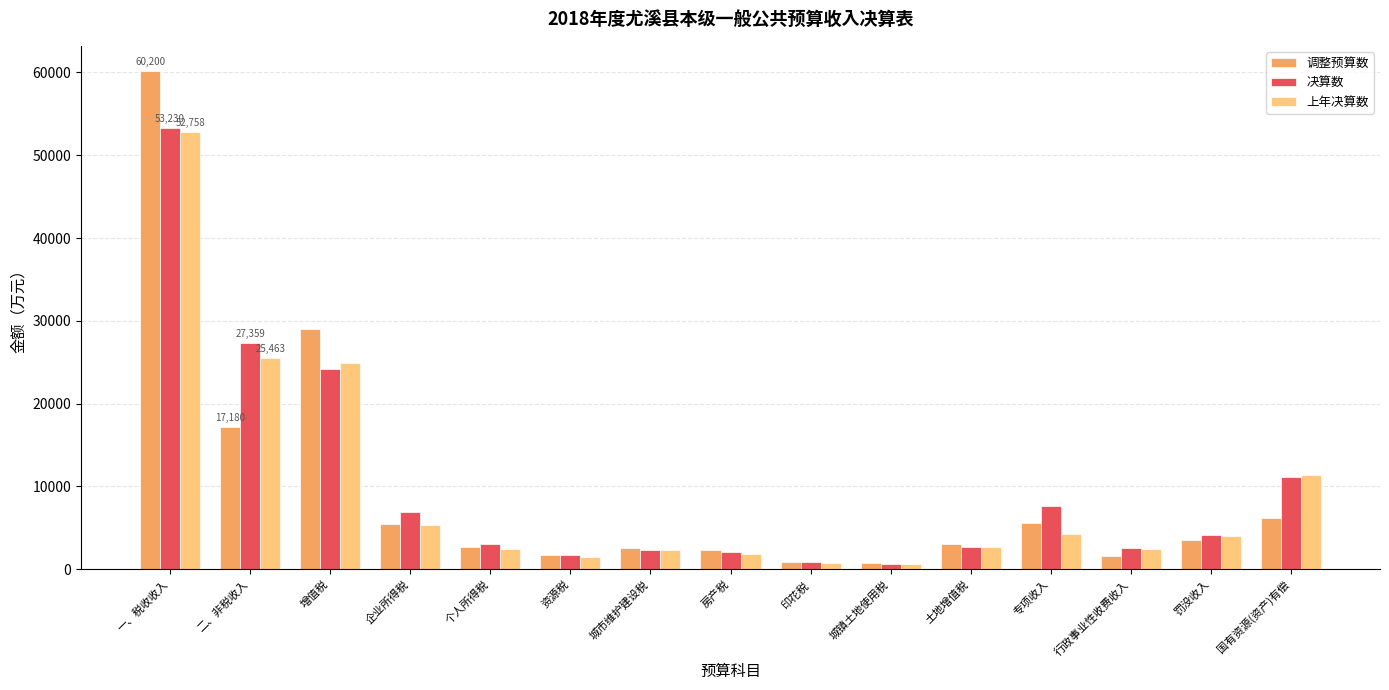

Rank the series at 二、非税收入 from lowest to highest value.

调整预算数, 上年决算数, 决算数